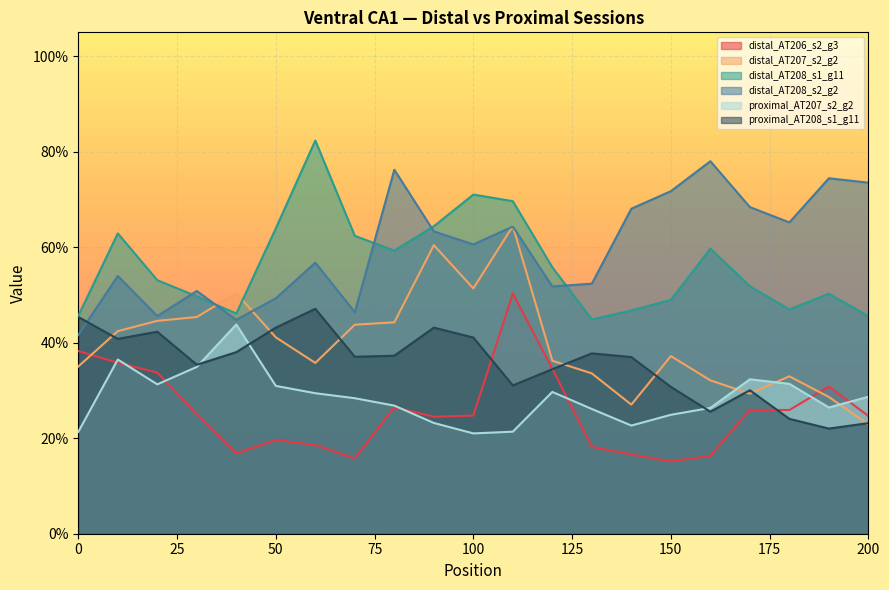

Which series has the widest spread of values?

distal_AT207_s2_g2